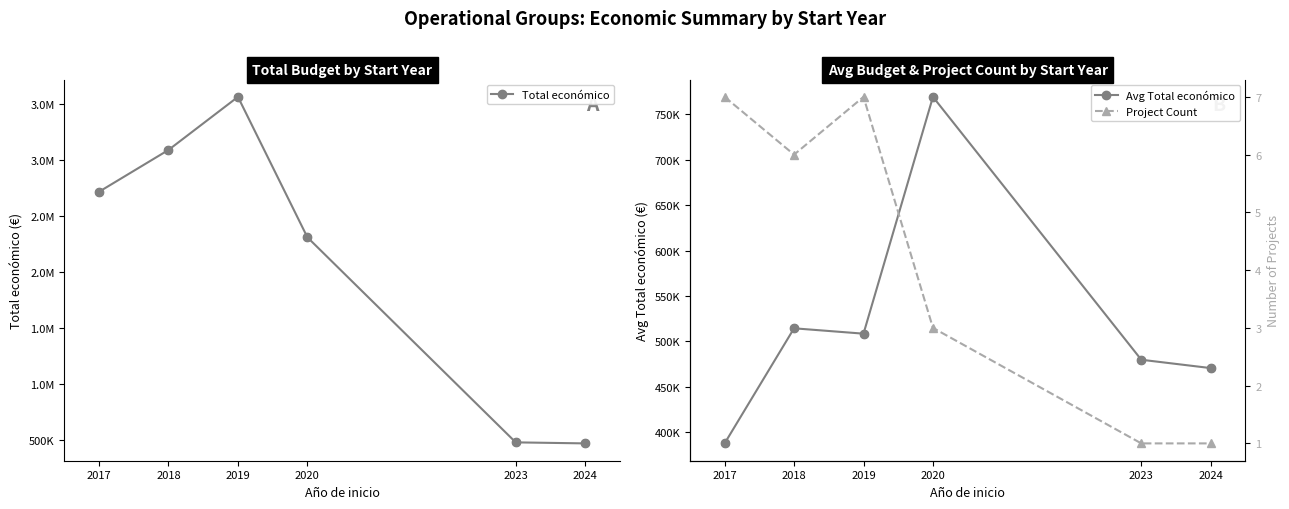

What is the total value across all series at 2023?

959765.0